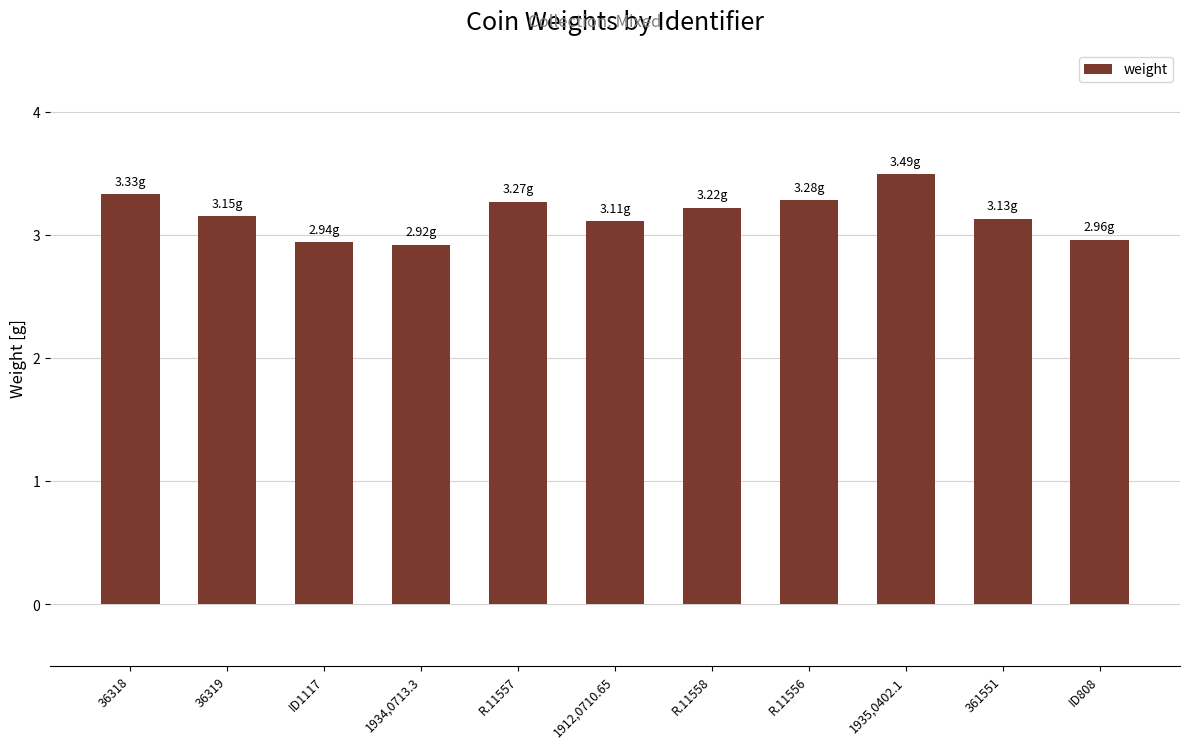

Are the bars horizontal?

No